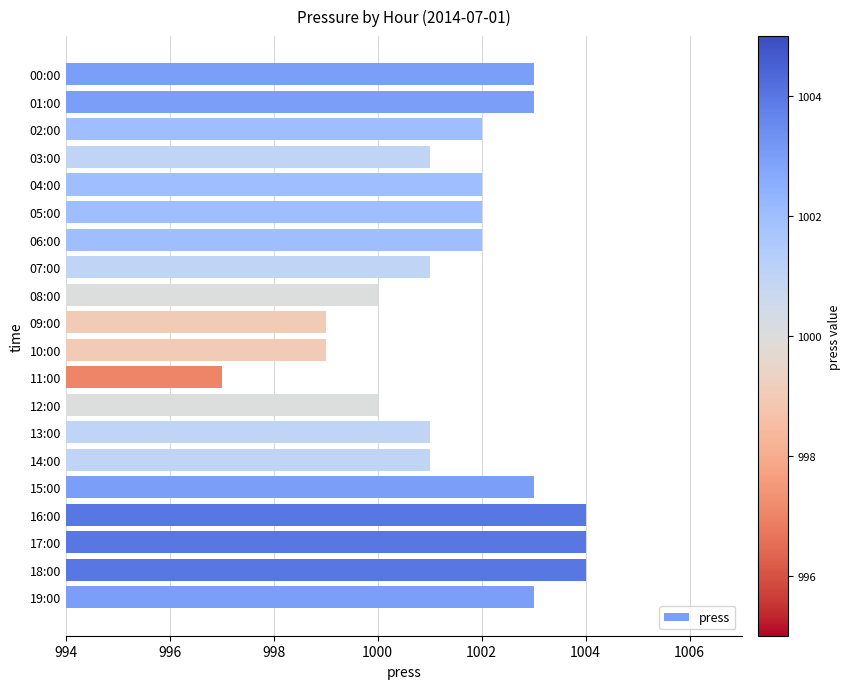

What position from the bottom is 07:00?

13